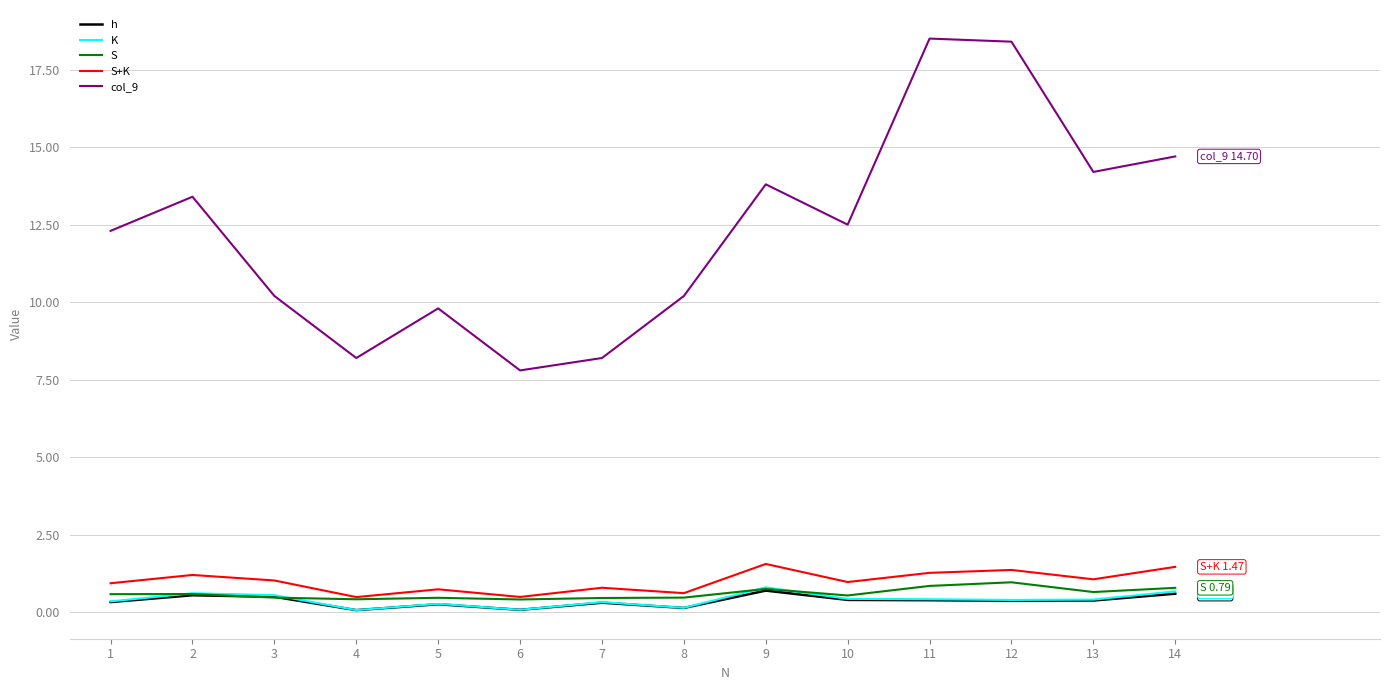

Which series has the largest total across all categories?

col_9